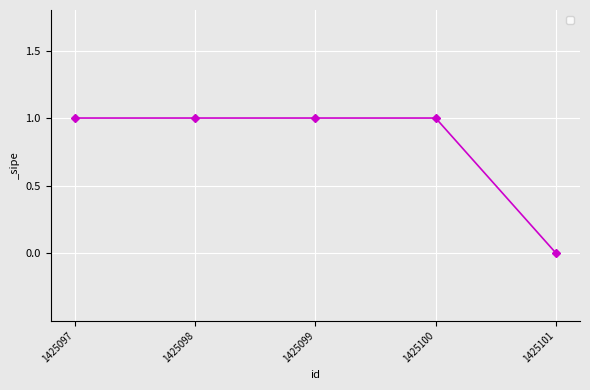

What is the difference between the maximum and minimum values?

1